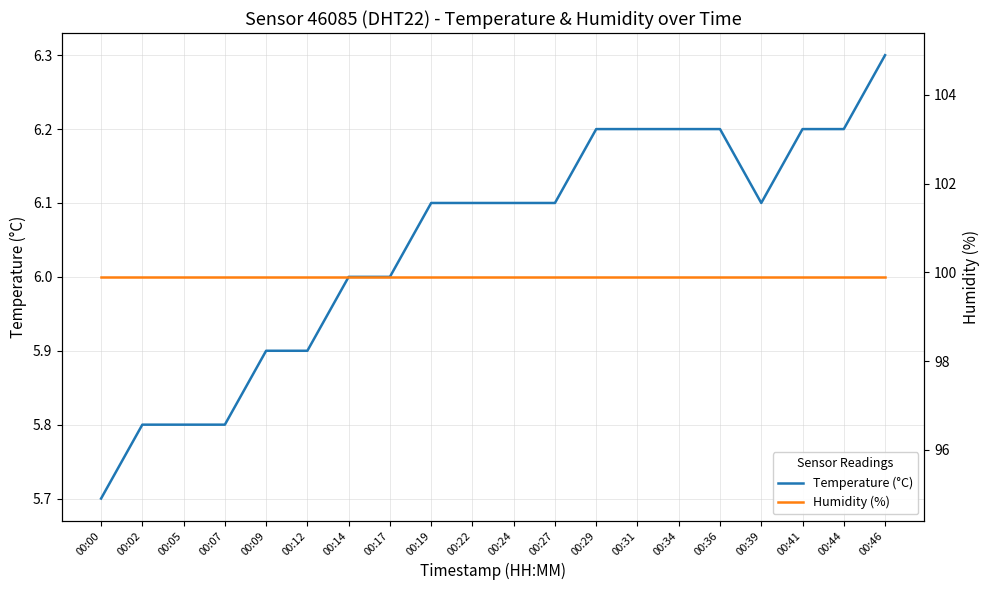

What is the smallest value displayed?

5.7